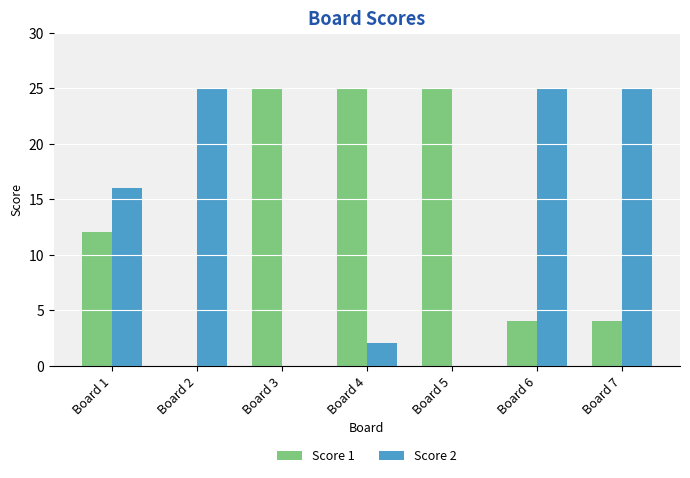

What is the total value across all series at Board 1?

28